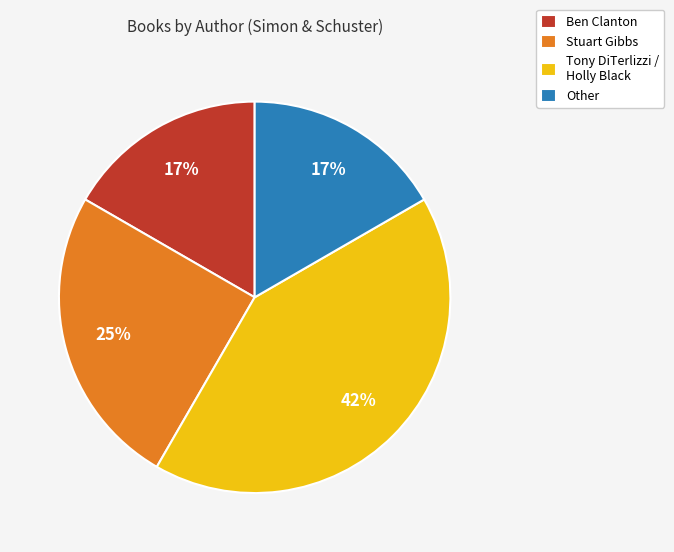

Is the sum of Stuart Gibbs and Tony DiTerlizzi / Holly Black greater than half?

Yes